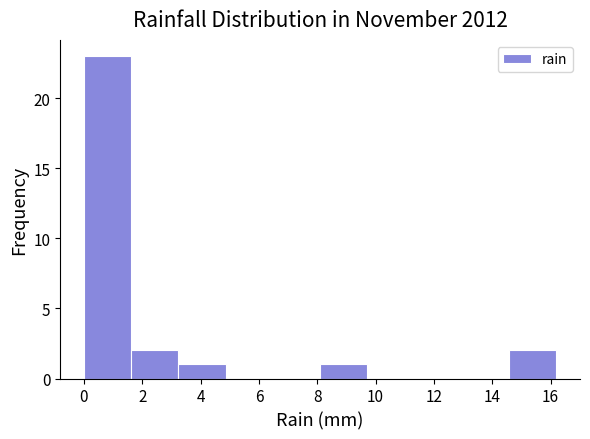

Reading left to right, transcribe this chart: for each bar, give the range it covers on the x-axis and its height. Neither the bar edges nor the heights are printed on the chart, so give them approximately, as read against the axes.

0.00 to 1.62: 23
1.62 to 3.24: 2
3.24 to 4.86: 1
4.86 to 6.48: 0
6.48 to 8.10: 0
8.10 to 9.72: 1
9.72 to 11.34: 0
11.34 to 12.96: 0
12.96 to 14.58: 0
14.58 to 16.20: 2